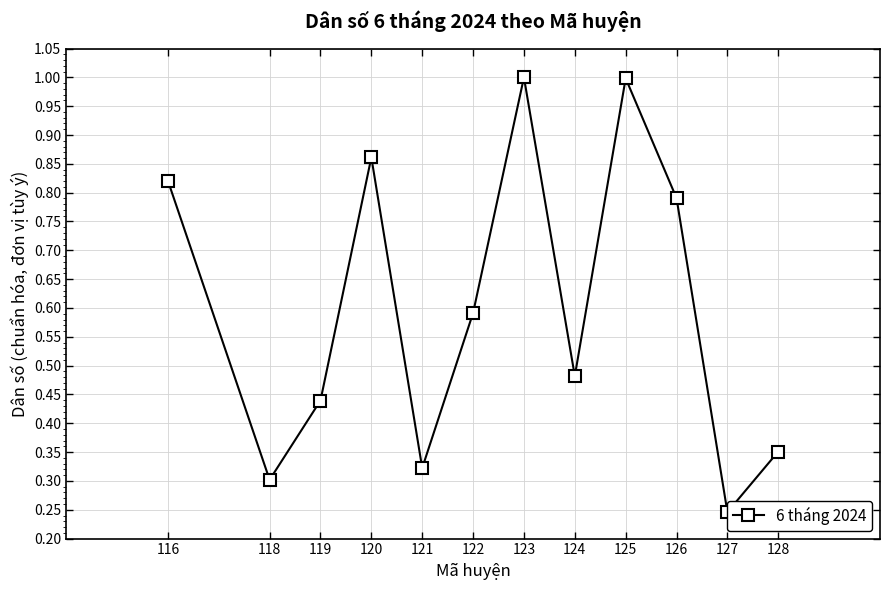

How many distinct data groups are displayed?

1